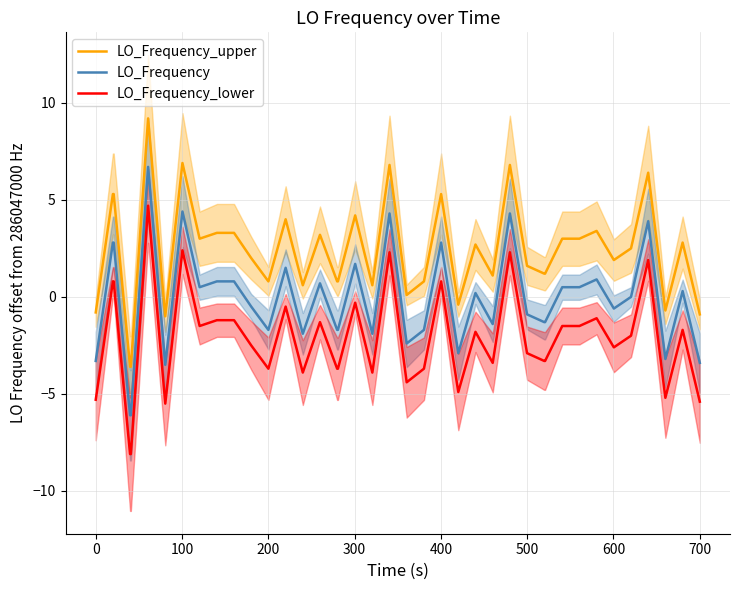

How many lines are shown in the chart?

3